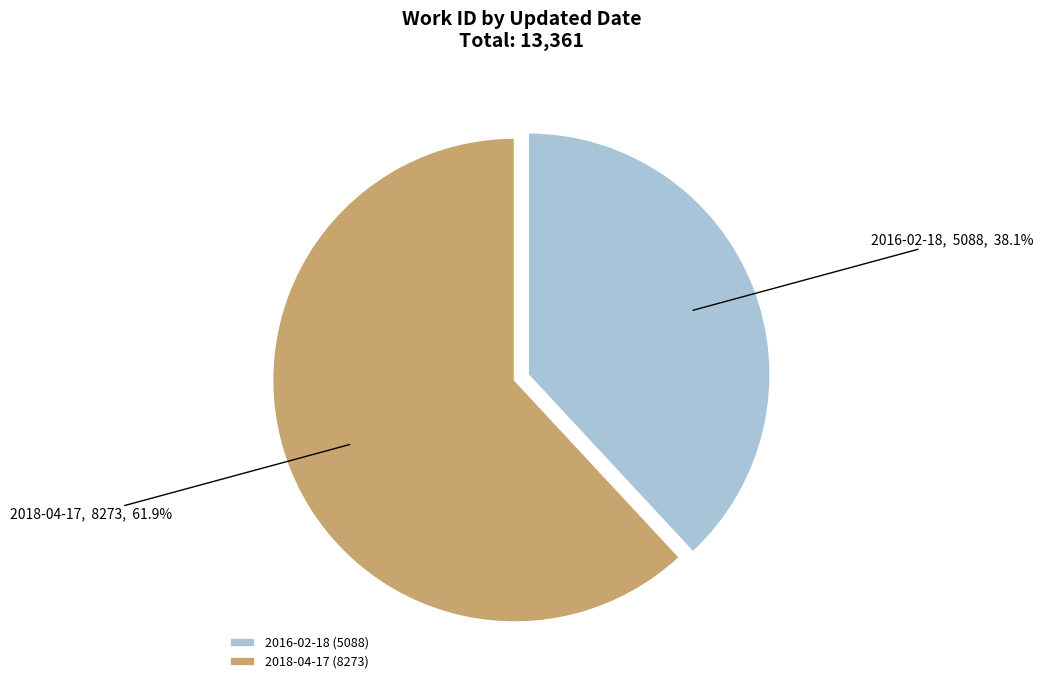

True or false: 2018-04-17 accounts for 62% of the total.

True